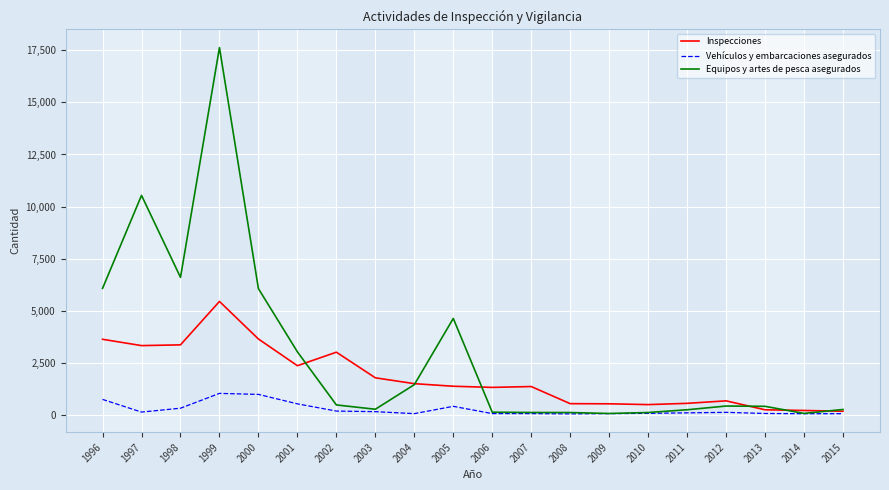

Rank the series by their average value, from highest to lowest.

Equipos y artes de pesca asegurados, Inspecciones, Vehículos y embarcaciones asegurados